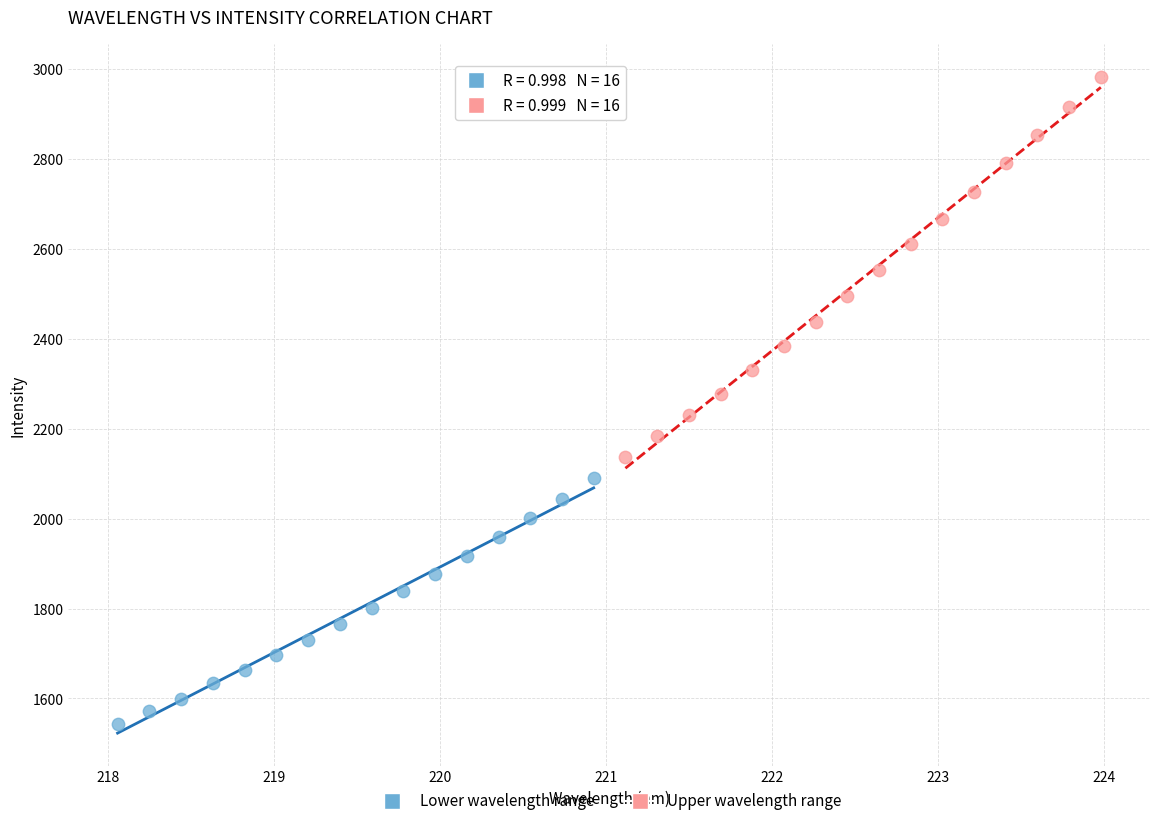

Which series has the largest Y range (max minus min)?

Upper wavelength range